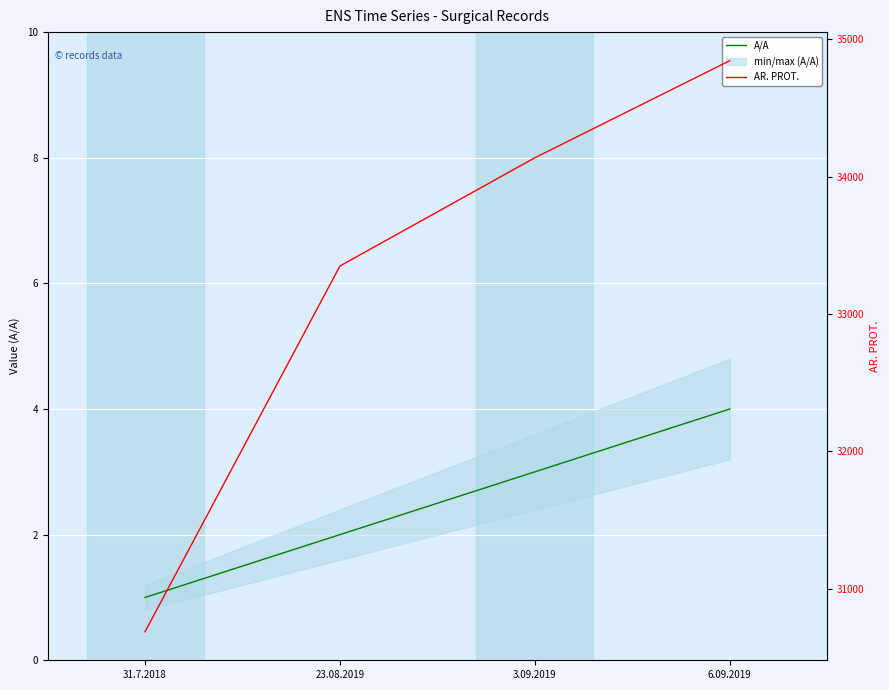

Reading left to right, extract all data points from this chart.

A/A: 1	2	3	4
AR. PROT.: 30687	33350	34138	34845